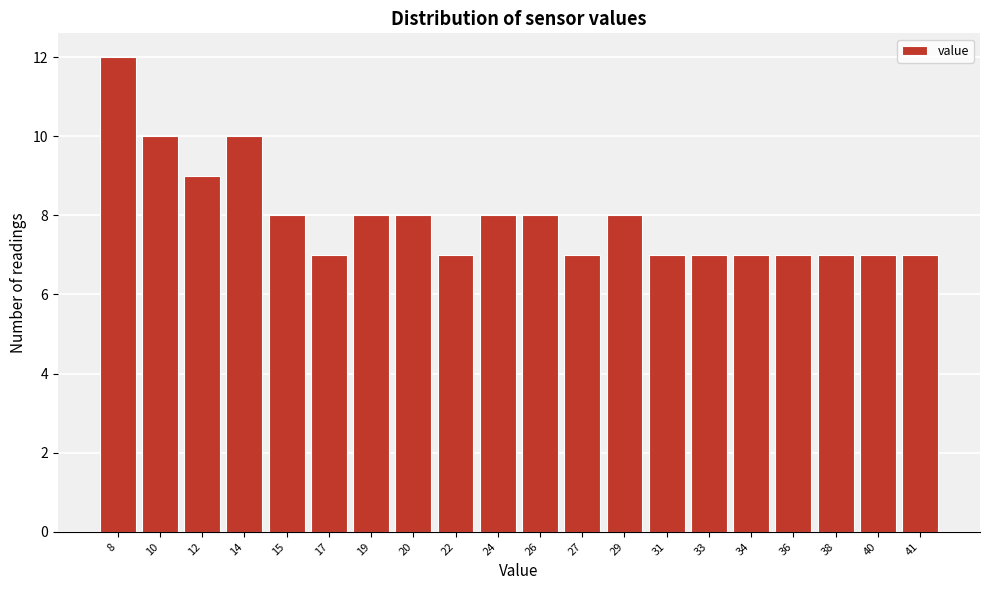

Reading right to left, transcribe all the data shown in this chart.

41=7	40=7	38=7	36=7	34=7	33=7	31=7	29=8	27=7	26=8	24=8	22=7	20=8	19=8	17=7	15=8	14=10	12=9	10=10	8=12